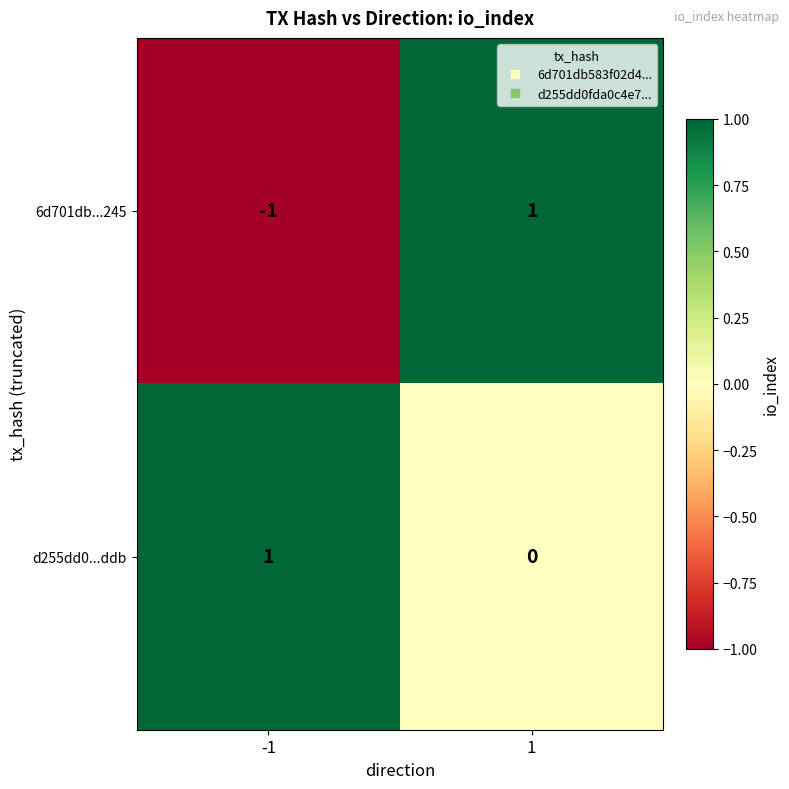

Is the value of 6d701db...245 at -1 greater than the value of d255dd0...ddb at 1?

No